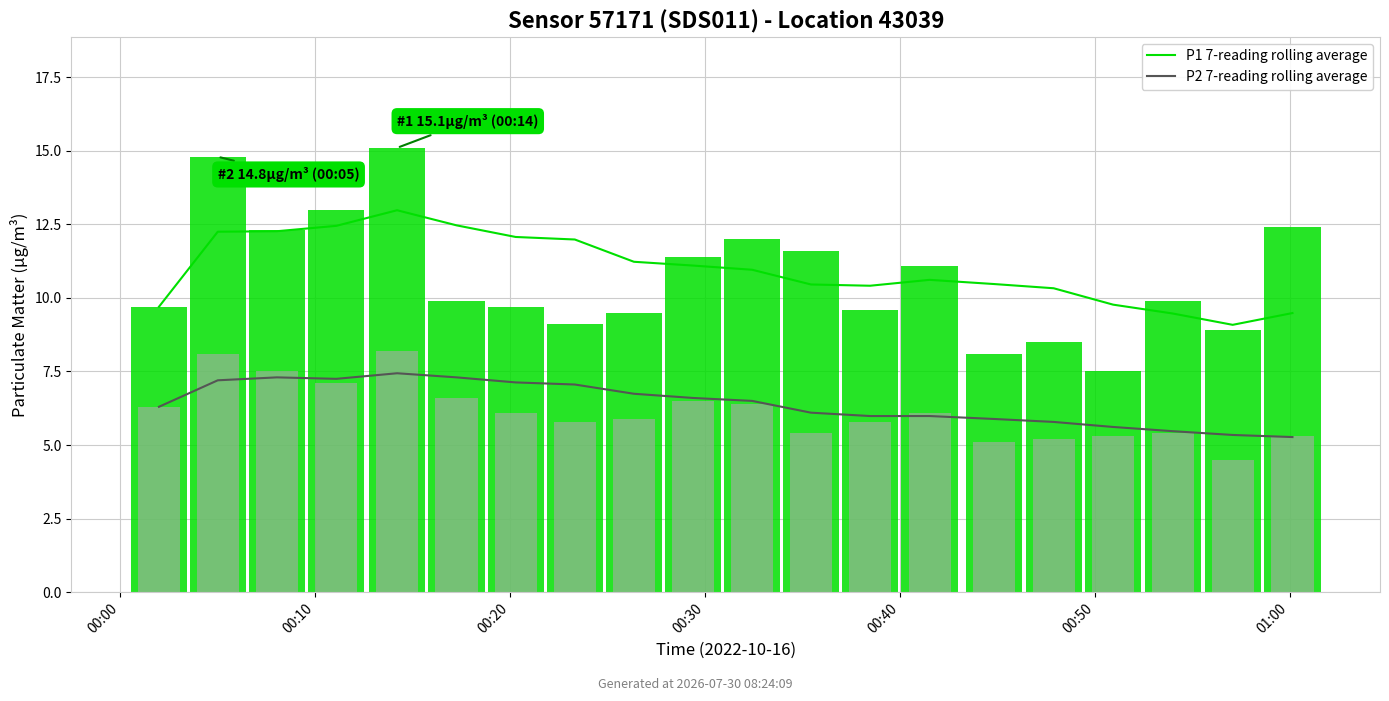

What position from the right is 12?

8